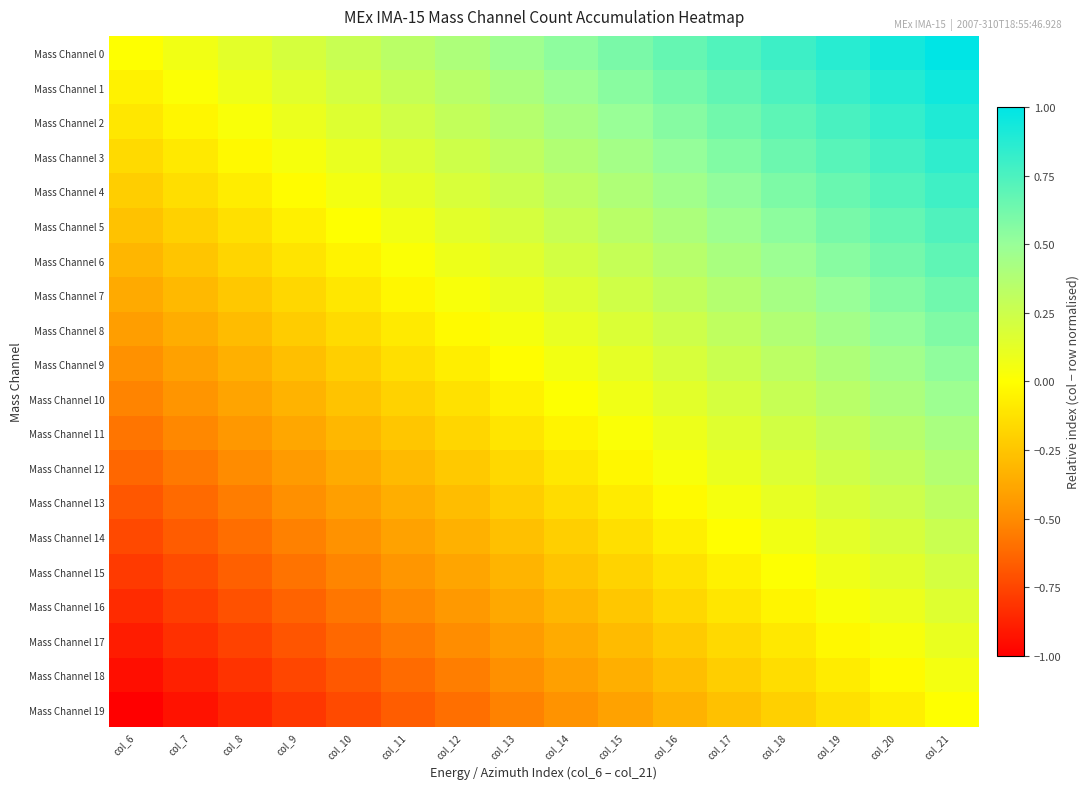

Which series has the largest total across all categories?

Mass Channel 0